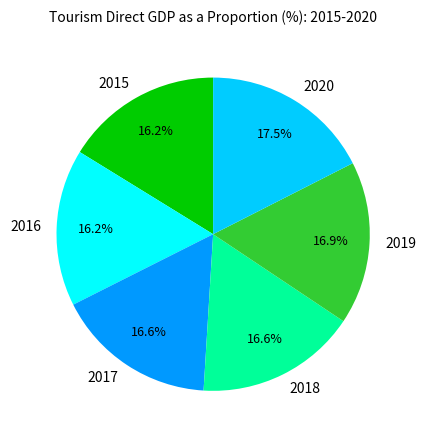

What is the ratio of the value at 2016 to the value at 2017?

1.0